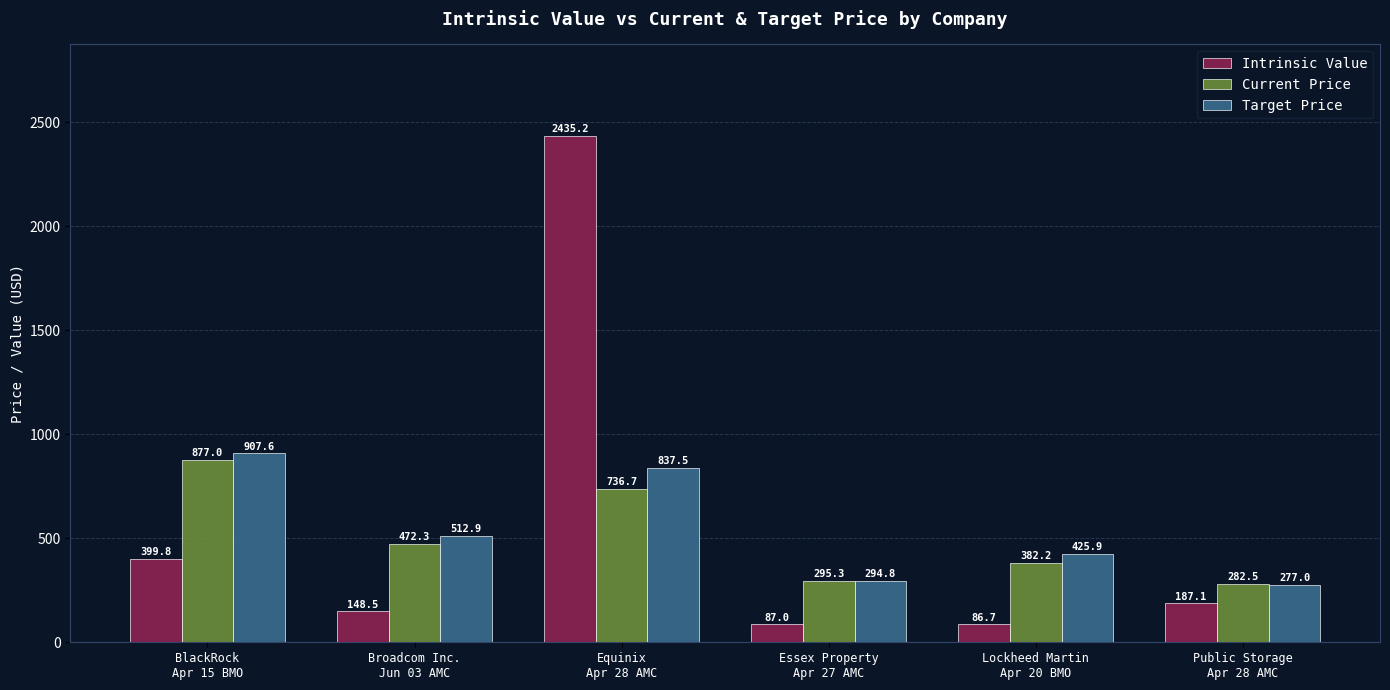

Which series changed the most between Equinix
Apr 28 AMC and Public Storage
Apr 28 AMC?

Intrinsic Value